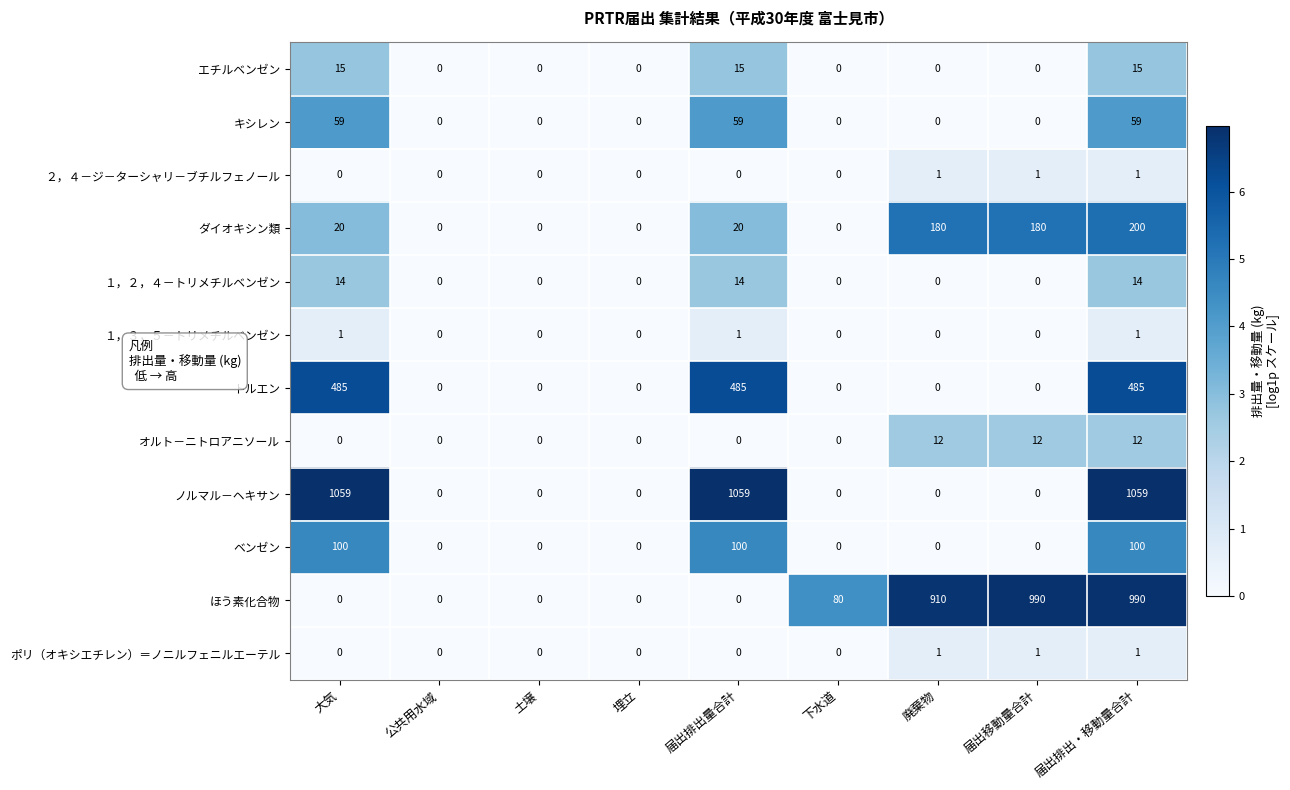

Count the ポリ（オキシエチレン）＝ノニルフェニルエーテル values in the range 0 to 1.

9